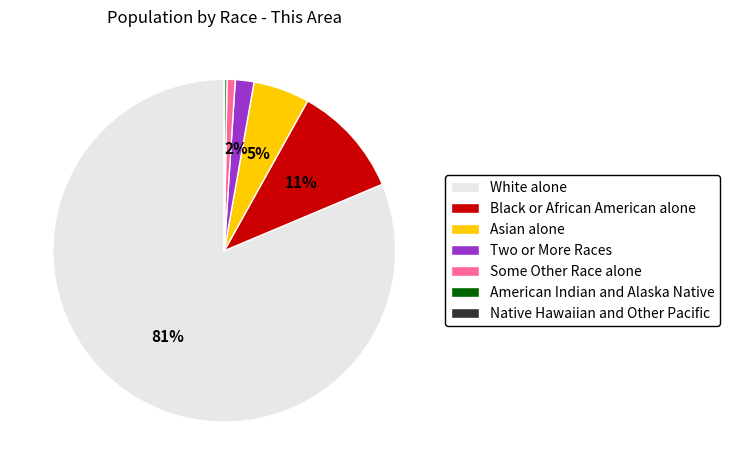

What percentage is the Black or African American alone slice, to the nearest percent?

11%